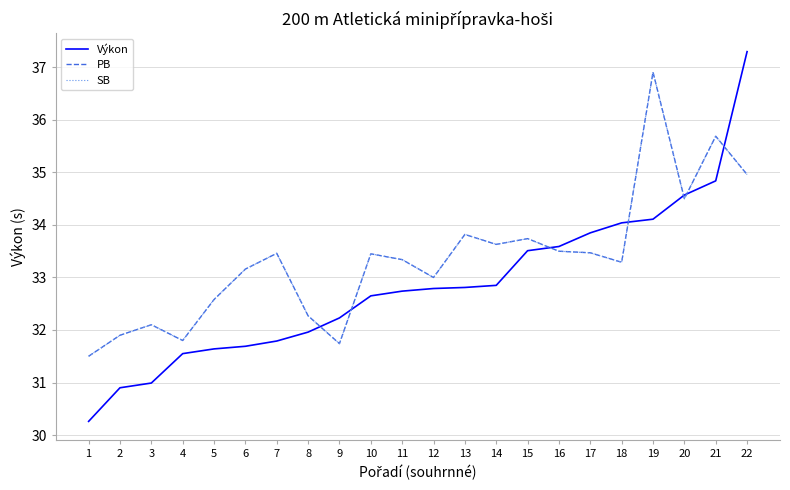

Does the chart display data point markers on the line(s)?

No